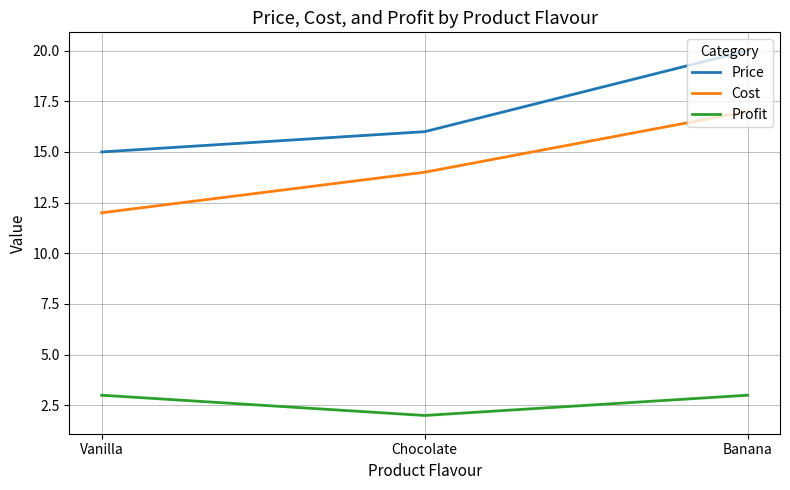

What position from the left is Chocolate?

2